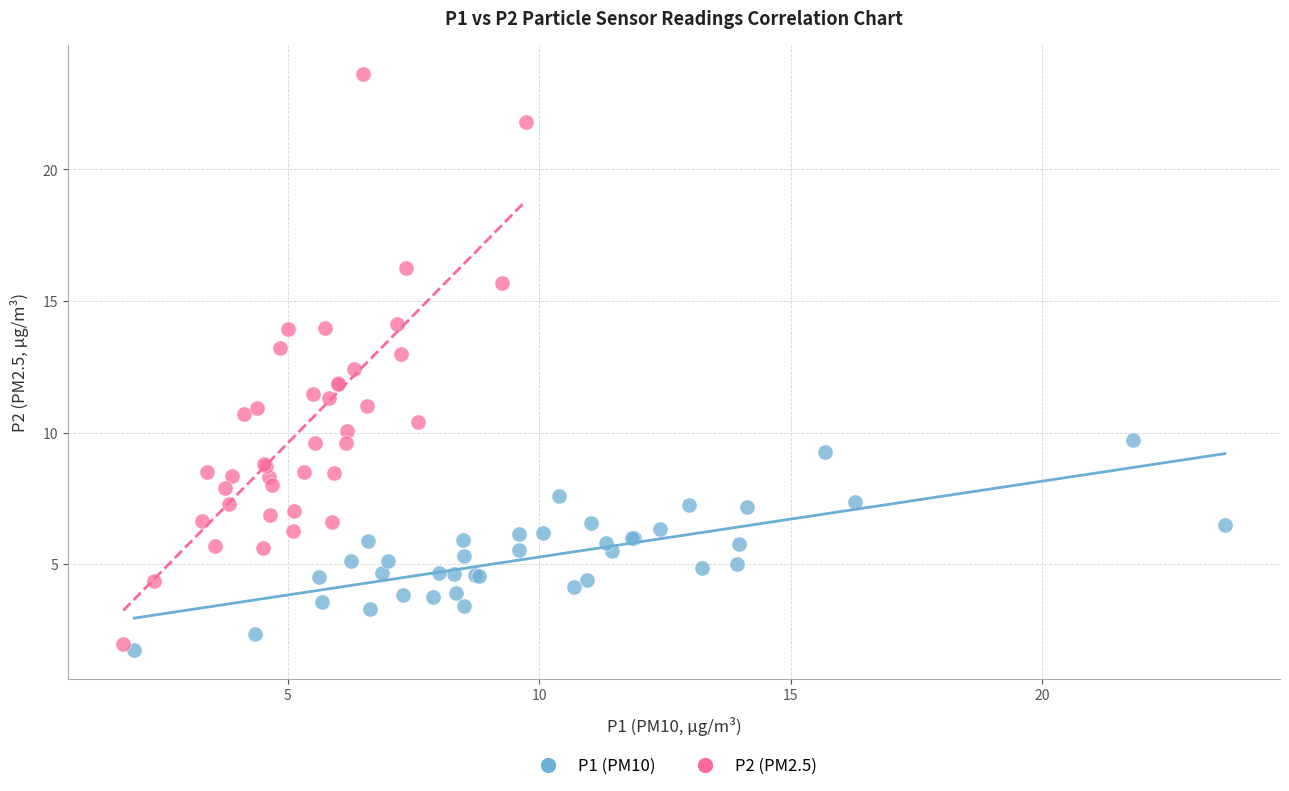

Which series has the widest spread of Y values?

P2 (PM2.5)